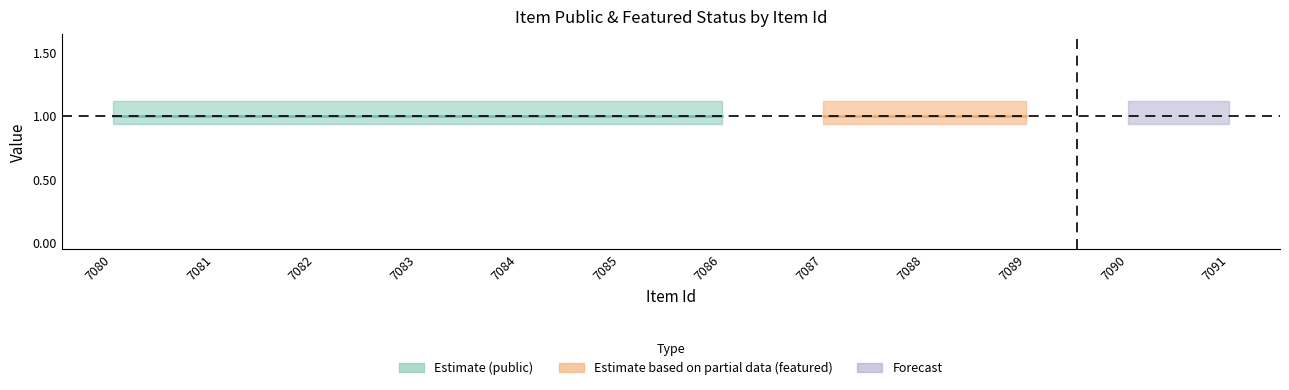

Which series has the largest total across all categories?

public